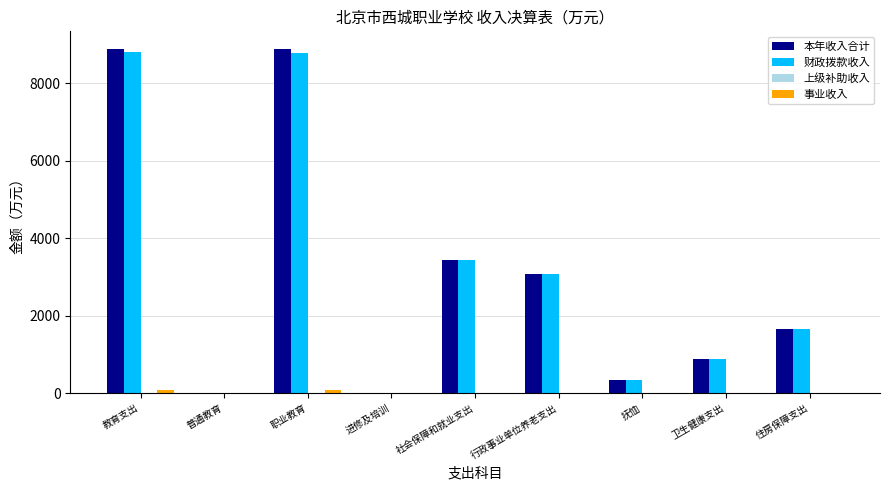

Which series has the widest spread of values?

本年收入合计